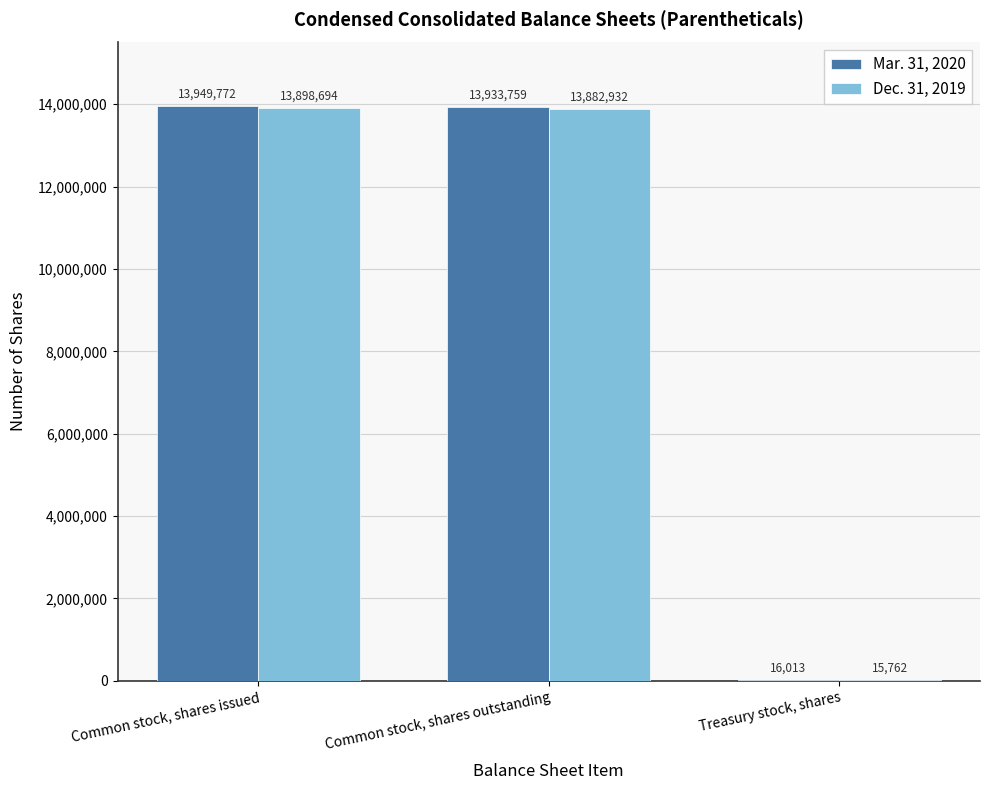

Which series has the largest range (max minus min)?

Mar. 31, 2020